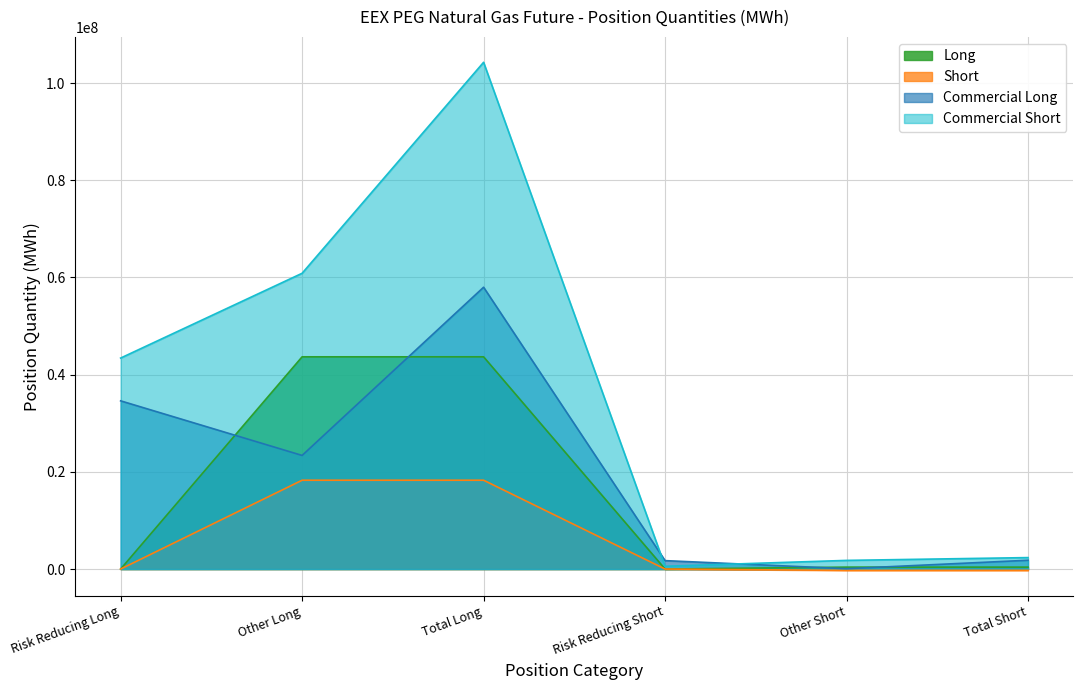

How many series are shown in this chart?

4